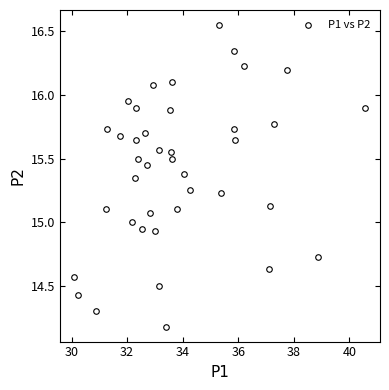

What is the range of X values (max minus min)?

10.5